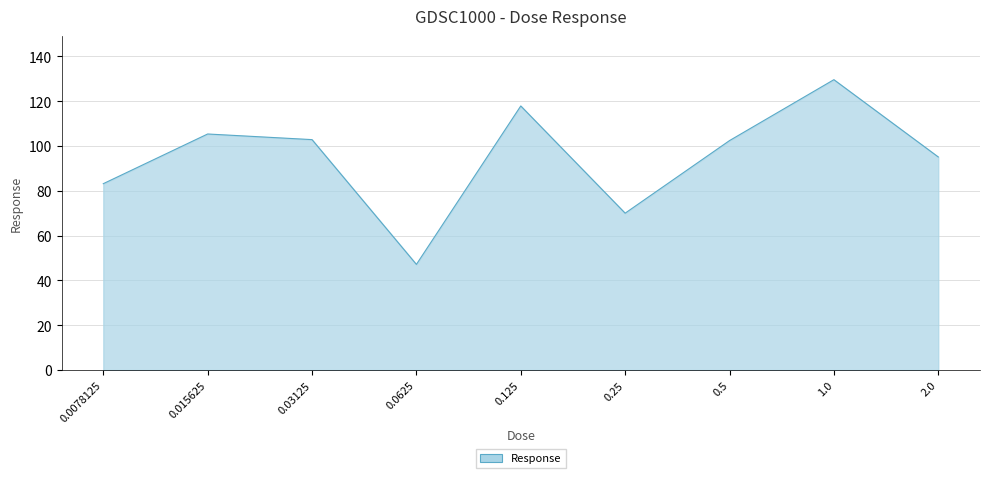

What is the change in value from 0.5 to 2.0?

-7.3